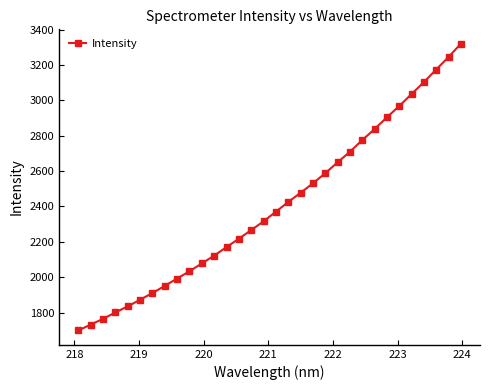

True or false: the data has more than 0 interior local peaks.

False